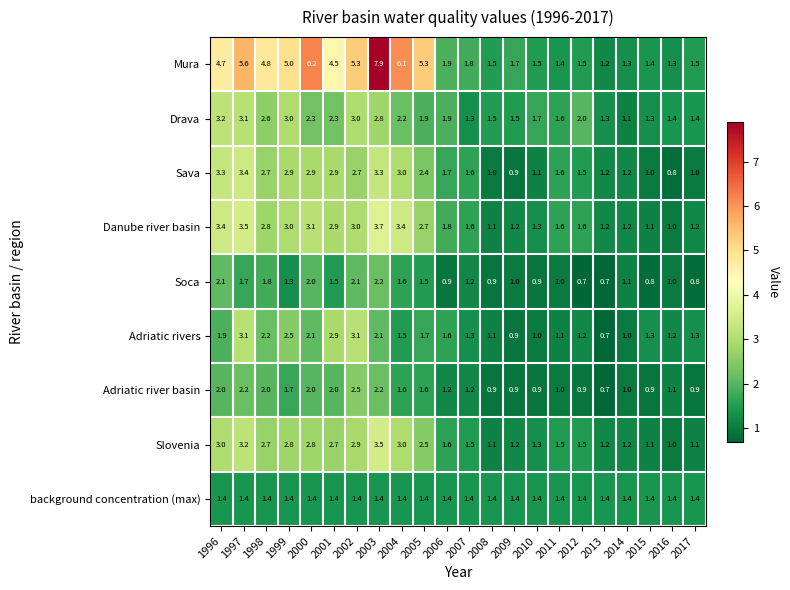

What is the total value across all series at 2016?

10.2